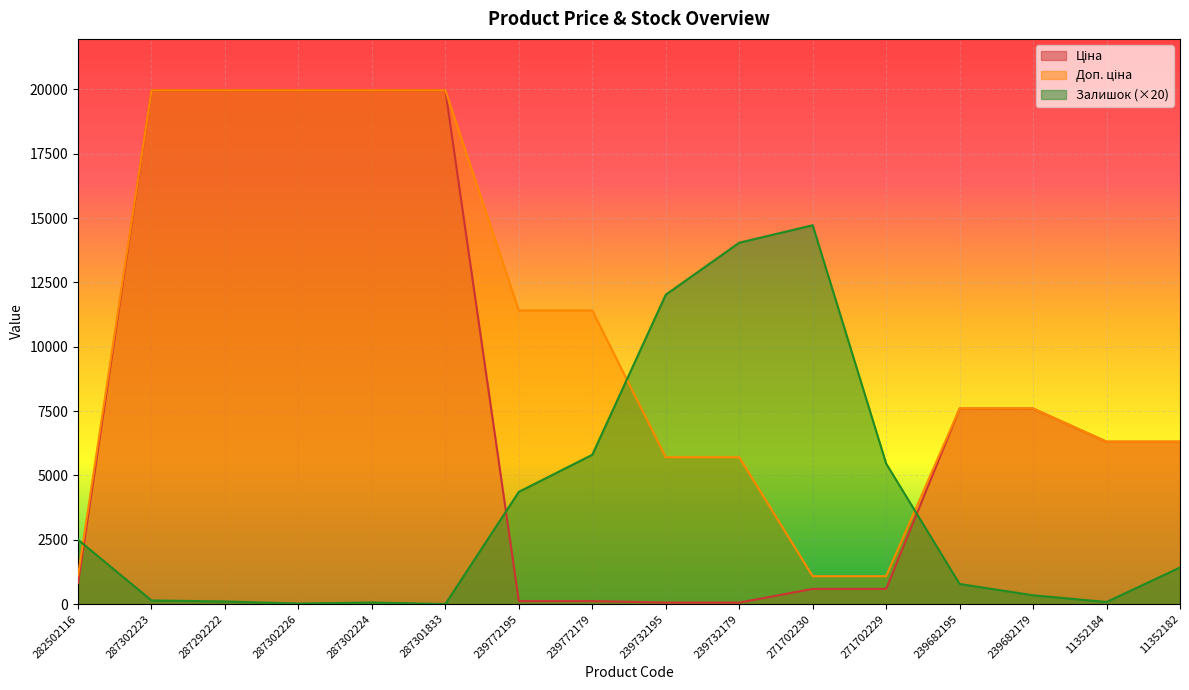

What is the spread (max minus min) of values at 239682179?

7256.5